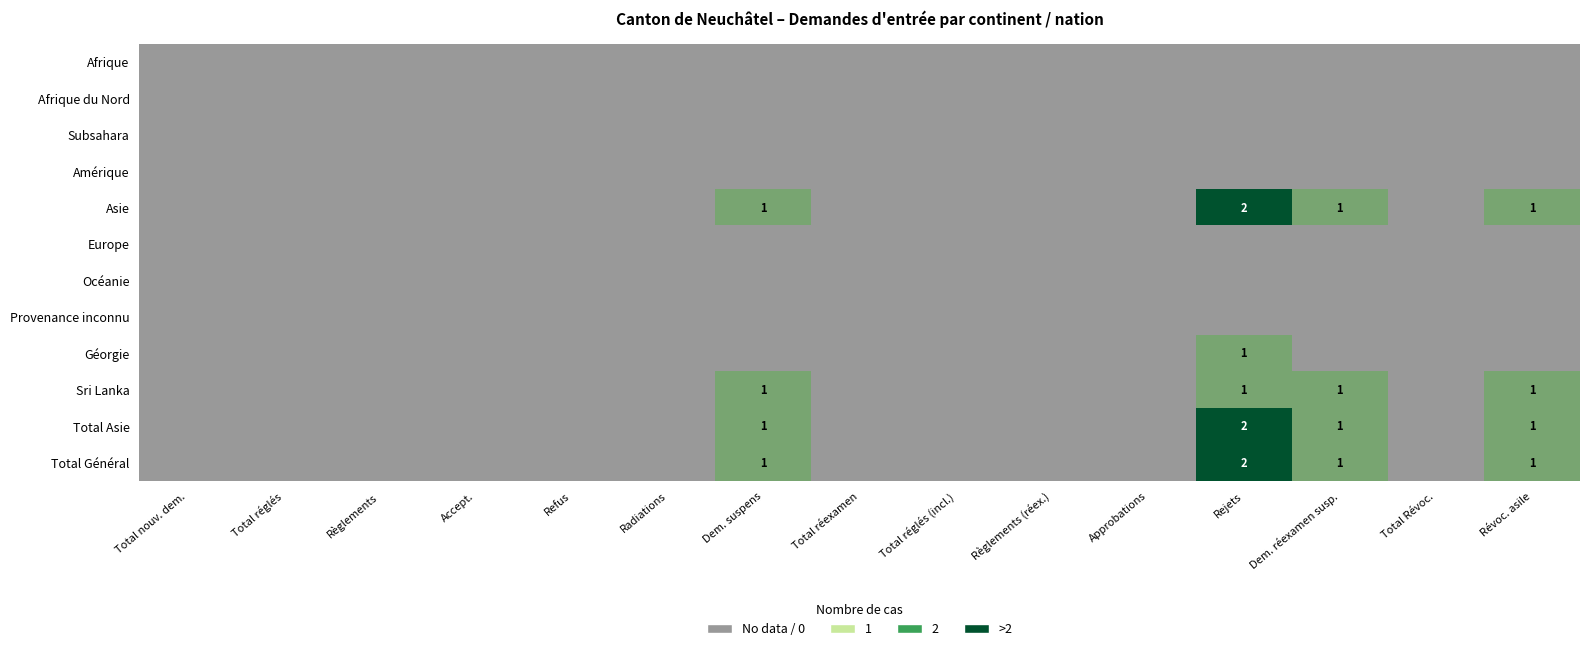

List the series in order of their peak value, lowest first.

Afrique, Afrique du Nord, Subsahara, Amérique, Europe, Océanie, Provenance inconnu, Géorgie, Sri Lanka, Asie, Total Asie, Total Général